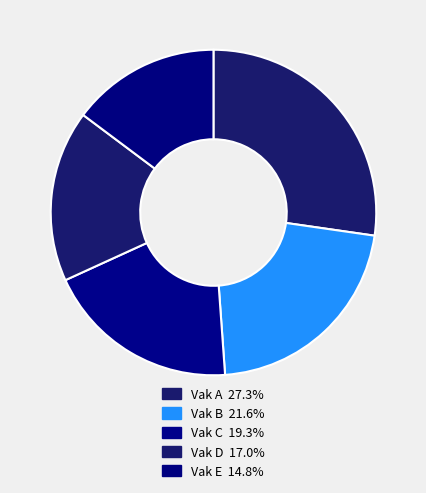

How many slices are in this pie chart?

5